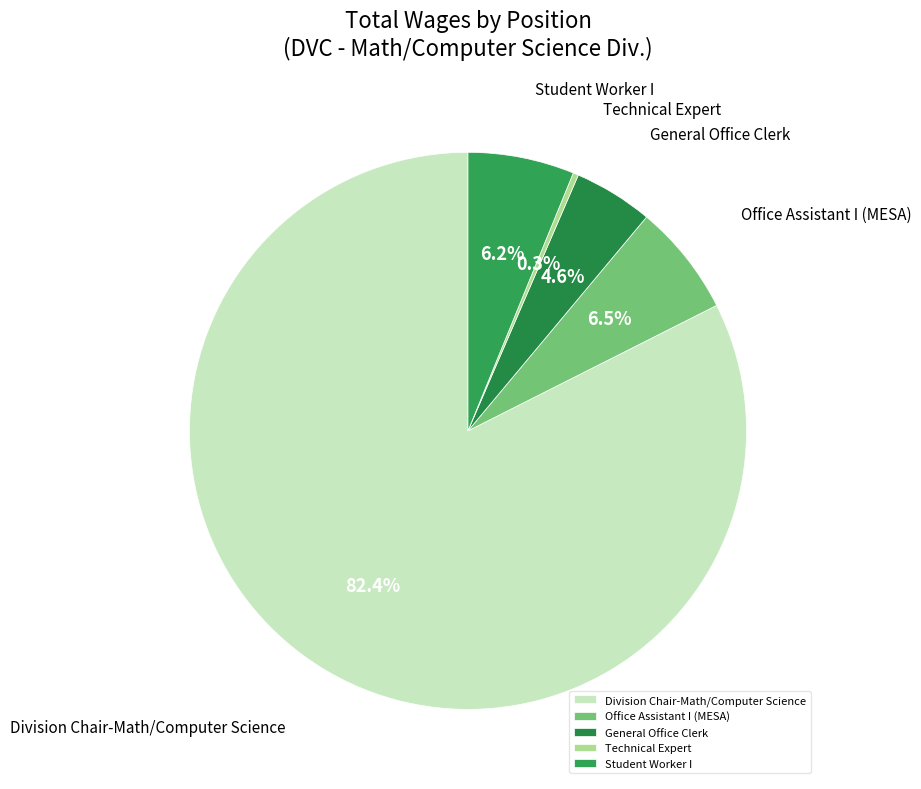

To the nearest percent, what is the average slice percentage?

20%